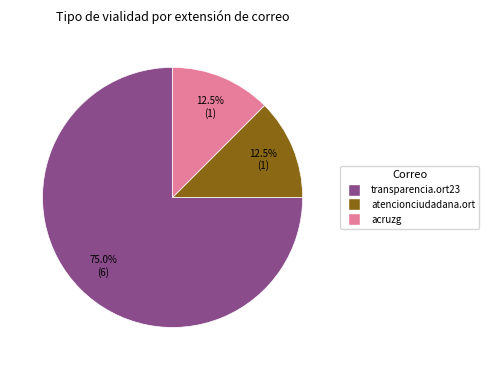

Does any single category account for the majority?

Yes